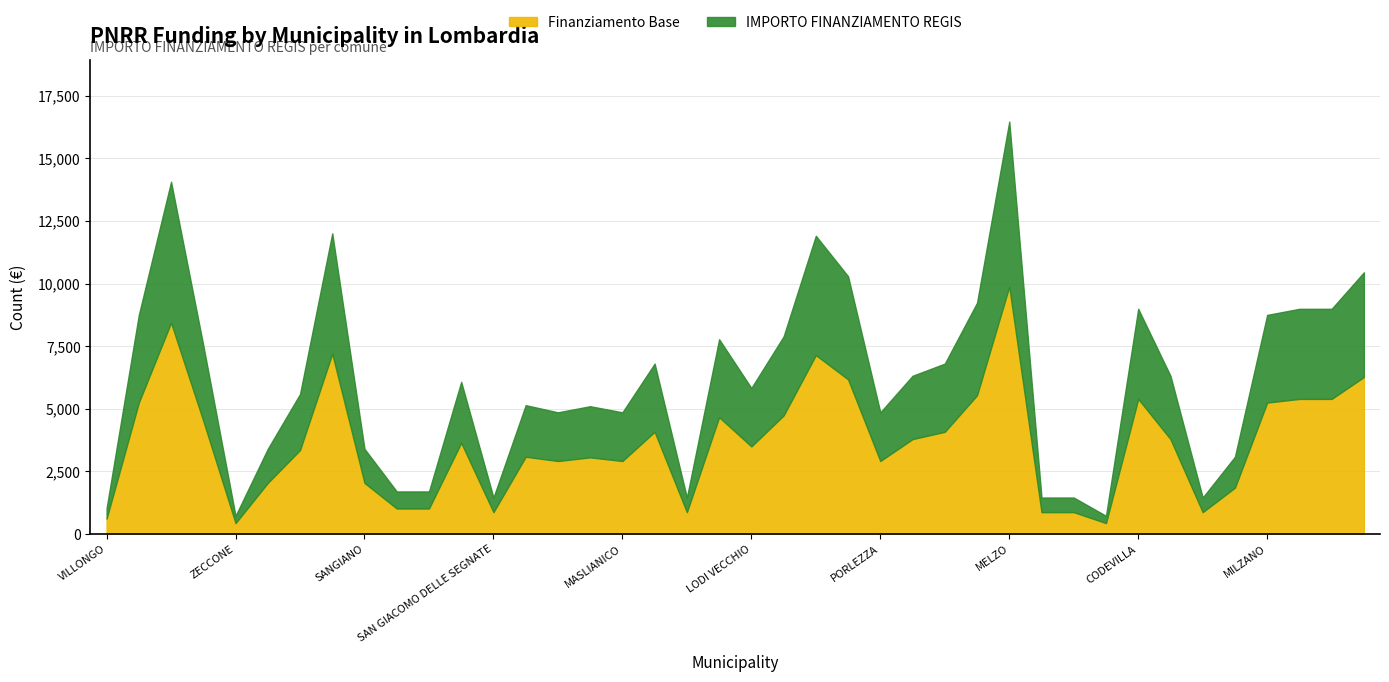

What is the sum of all IMPORTO FINANZIAMENTO REGIS values?

243716